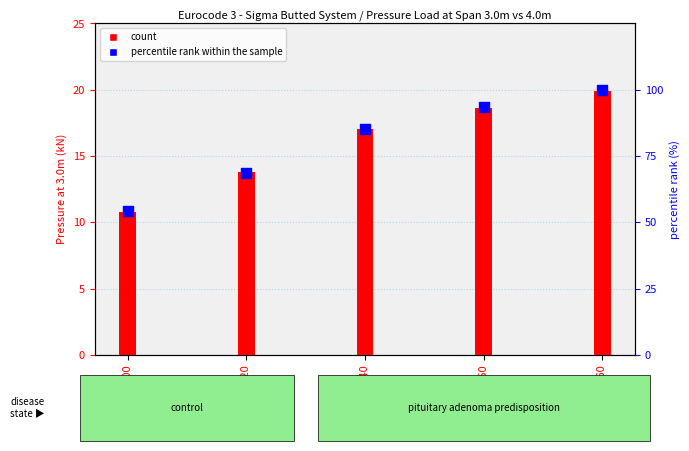

Which series has the largest total across all categories?

percentile rank within the sample